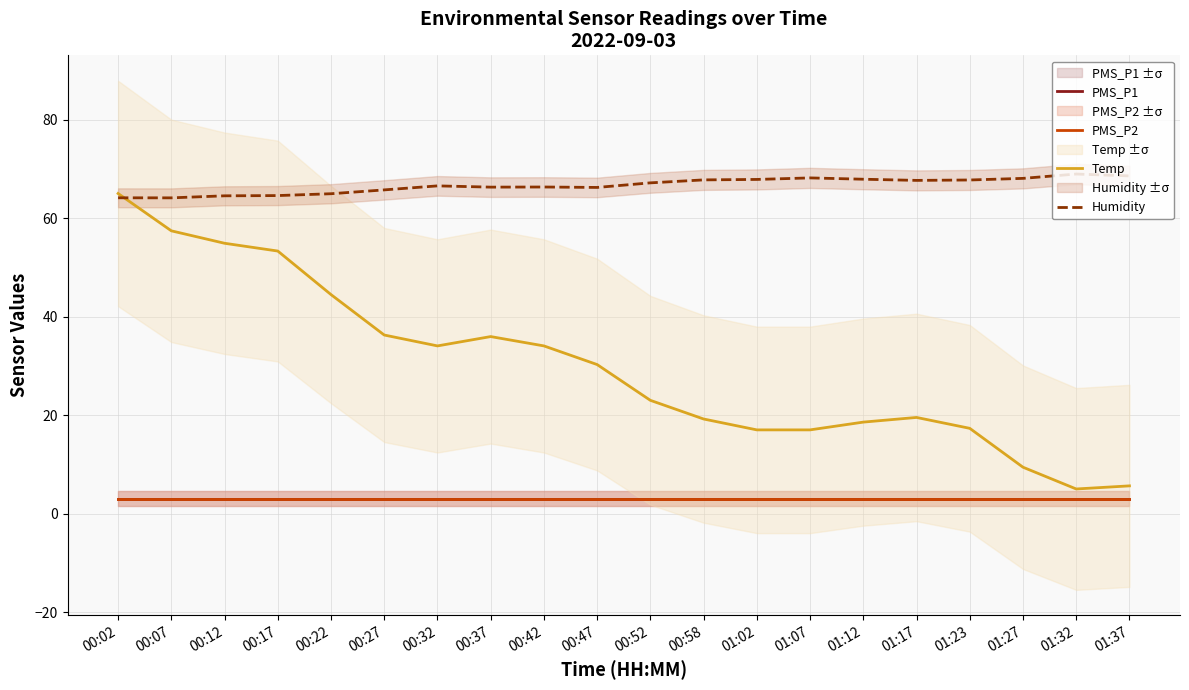

At which category is the sum across all series the highest?

00:02